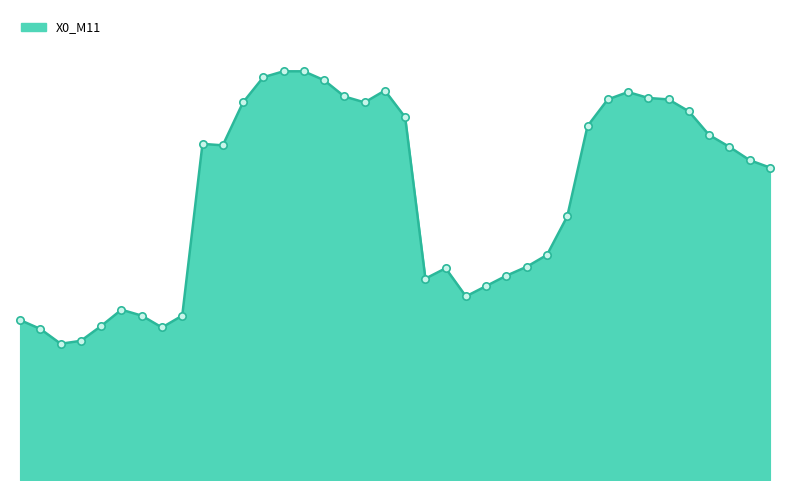

Does the chart have visible grid lines?

No